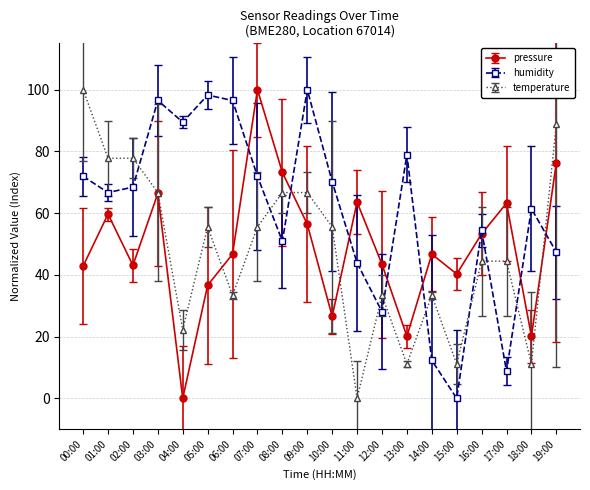

What are all the series names shown in the legend?

pressure, humidity, temperature